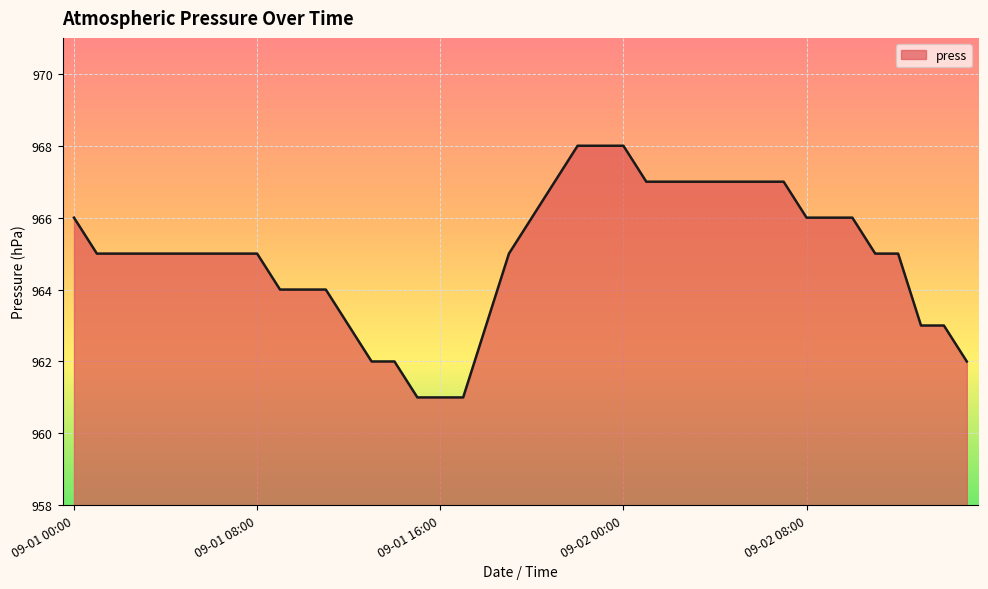

What is the difference between the maximum and minimum values?

7